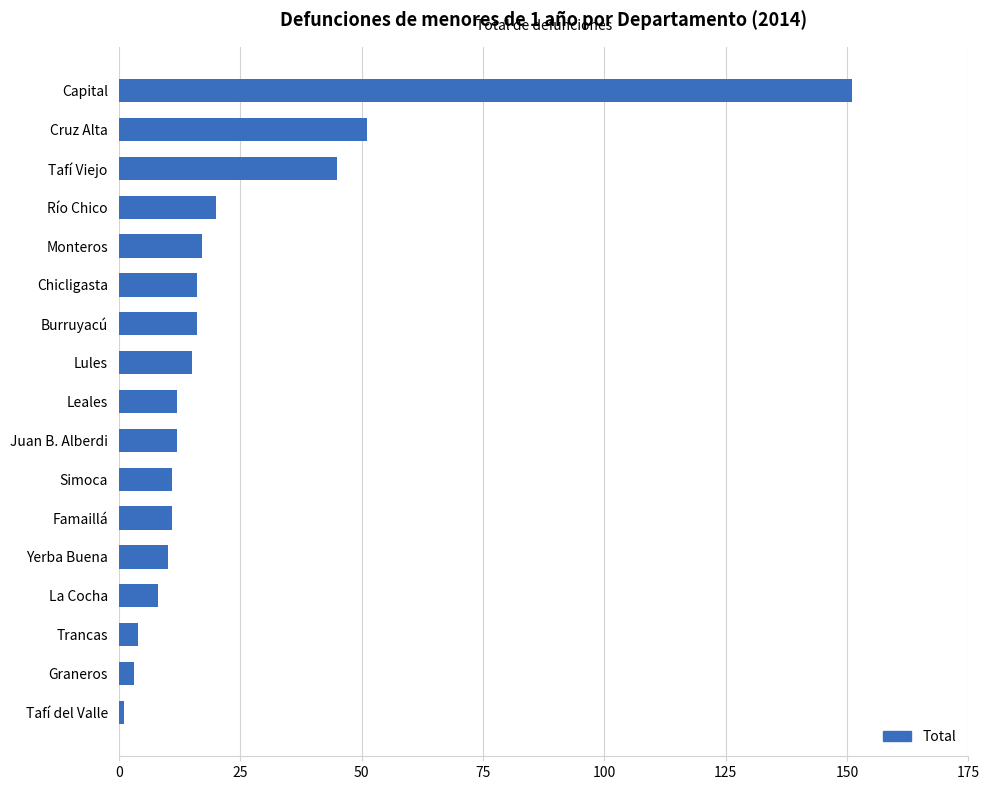

What is the approximate value at Lules?

15